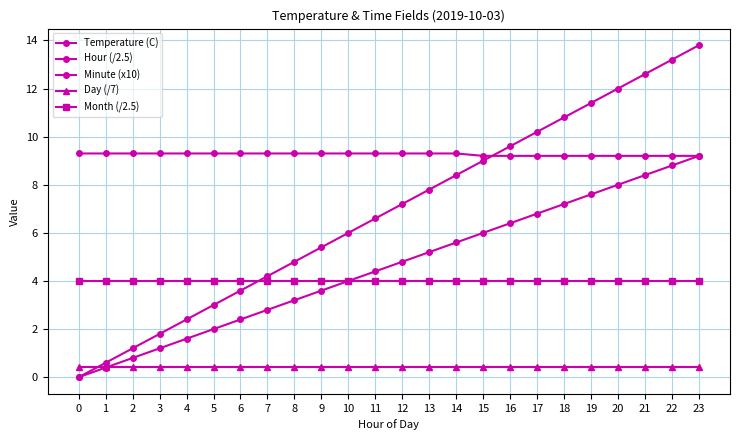

True or false: Hour (/2.5) and Minute (x10) intersect in this chart.

False